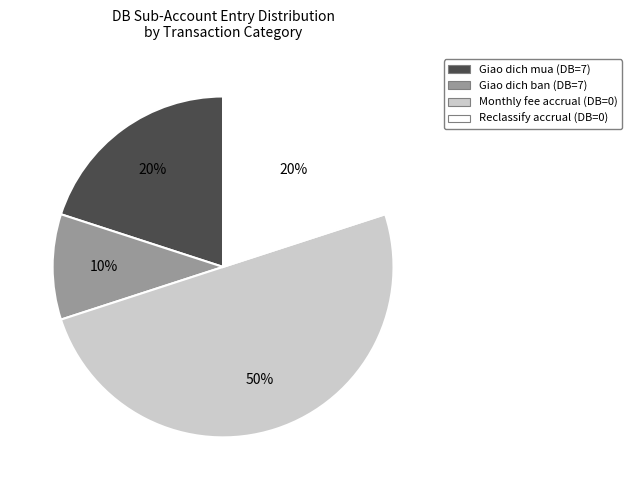

To the nearest percent, what is the difference between the largest and smallest slice percentages?

40%